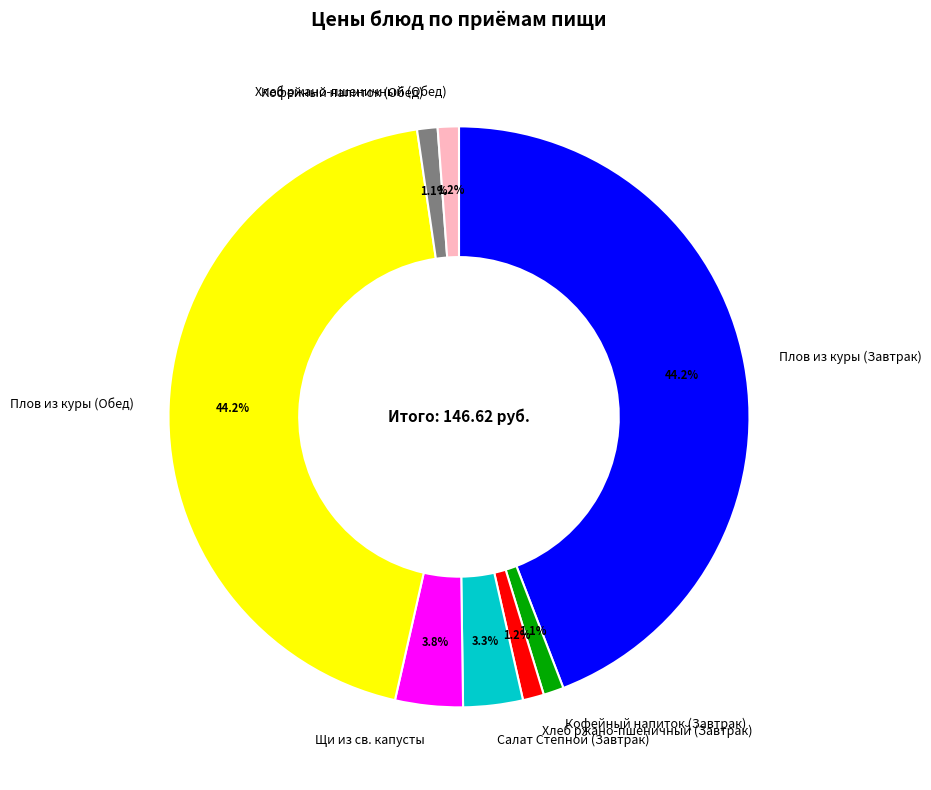

What portion of the pie excludes Кофейный напиток (Завтрак)?

98.9%